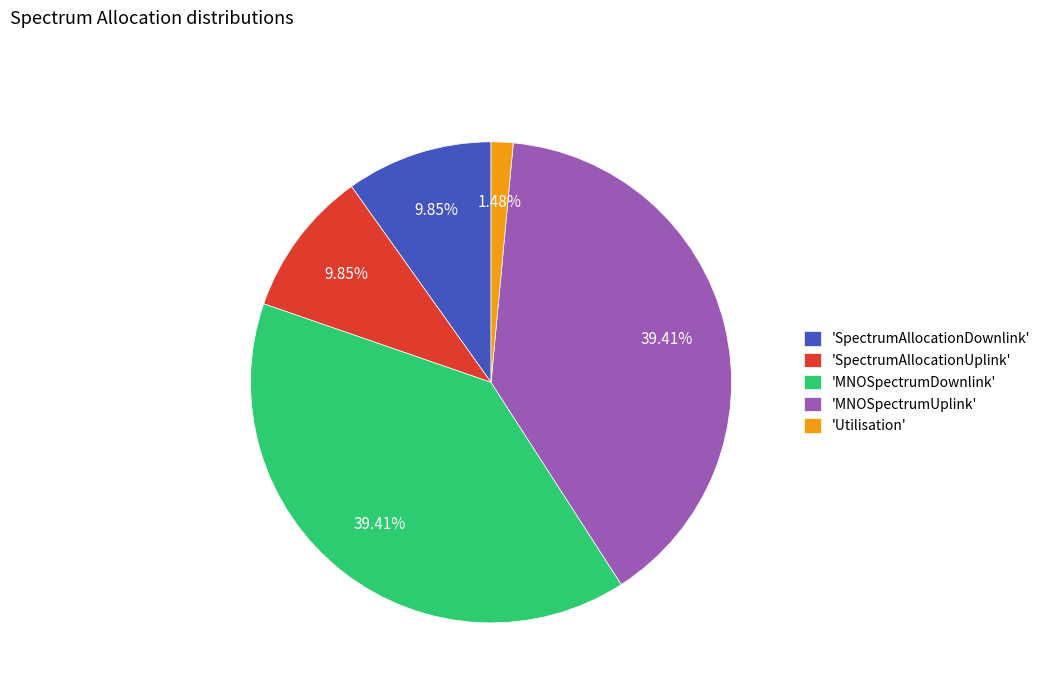

Combined, do 'MNOSpectrumDownlink' and 'Utilisation' account for over 50%?

No